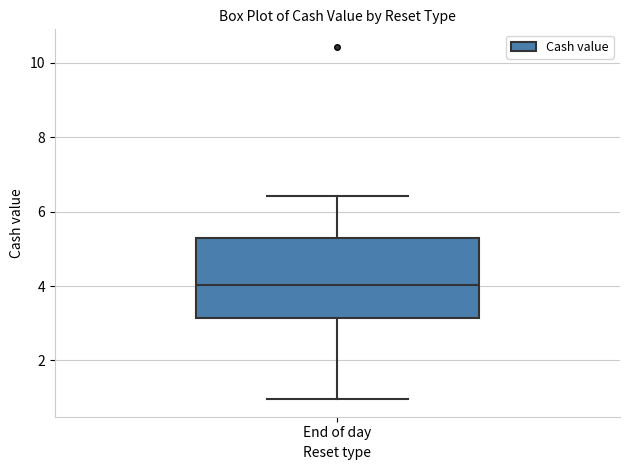

Transcribe this box plot: give where the median line is, the range the box spans, and where the two whiskers end, as read against the y-axis. The values are not printed on the chart, so give them approximately, as read against the axis.

median 4.0, box 3.2 to 5.4, whiskers 1.0 to 6.4